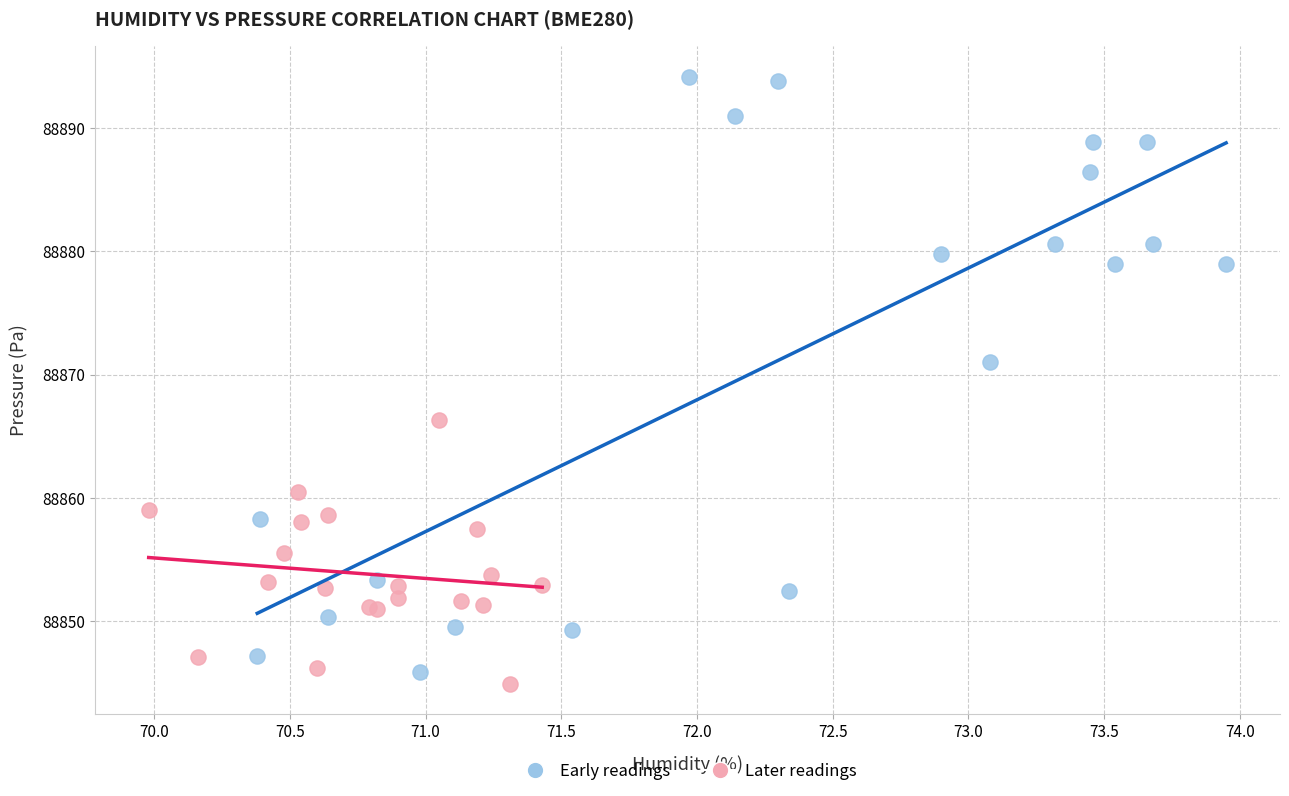

Which series reaches the maximum Y coordinate?

Early readings